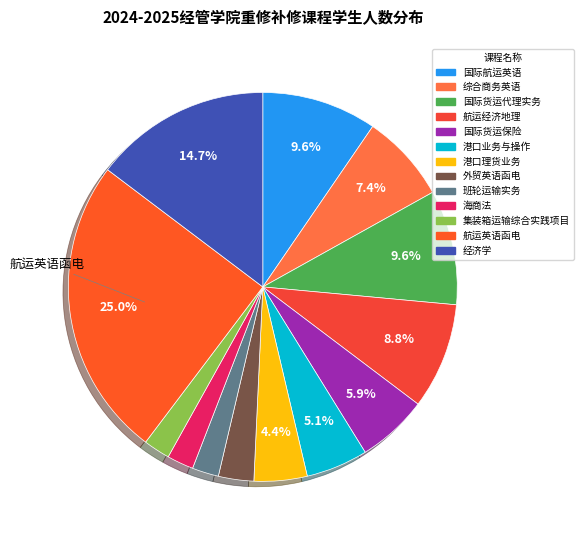

Is there a majority slice in this chart?

No